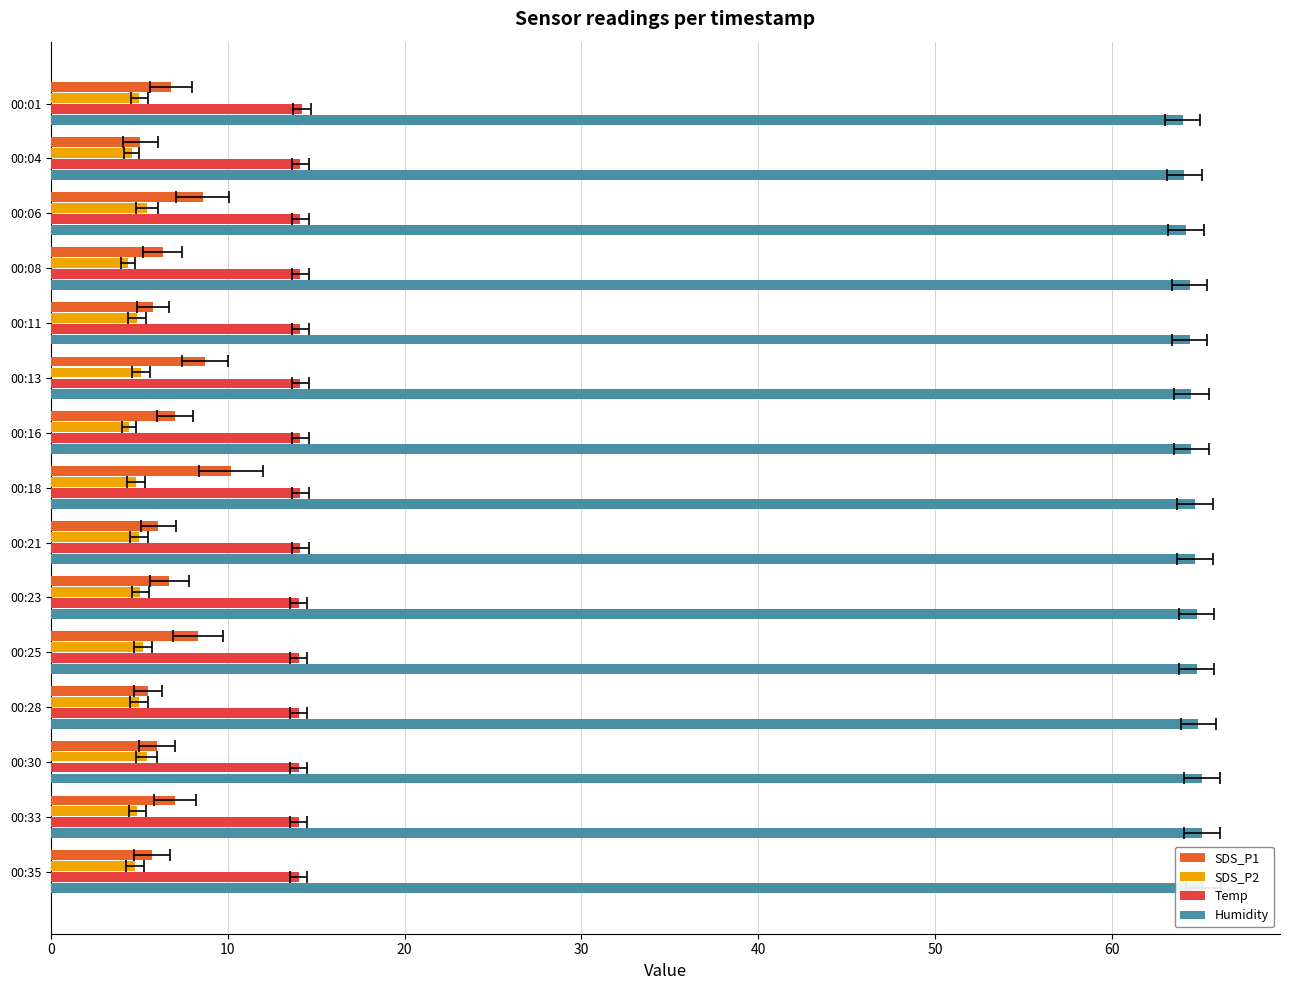

What value does the Humidity series have at 00:35?

65.2